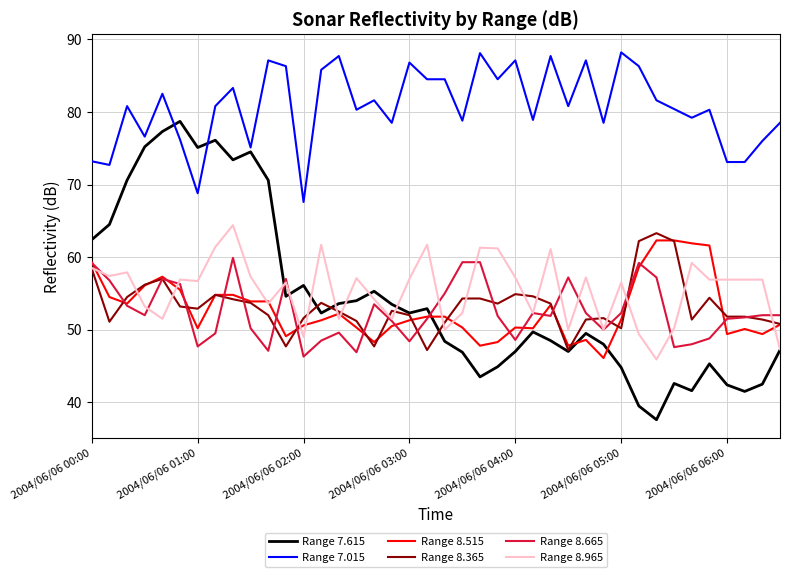

Which series has the largest total across all categories?

Range 7.015